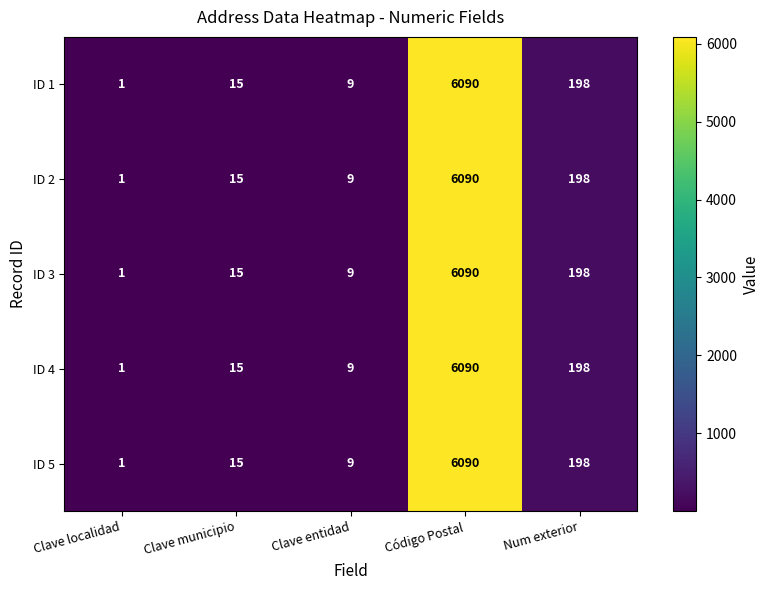

Rank the categories by ID 4 value from lowest to highest.

Clave localidad, Clave entidad, Clave municipio, Num exterior, Código Postal